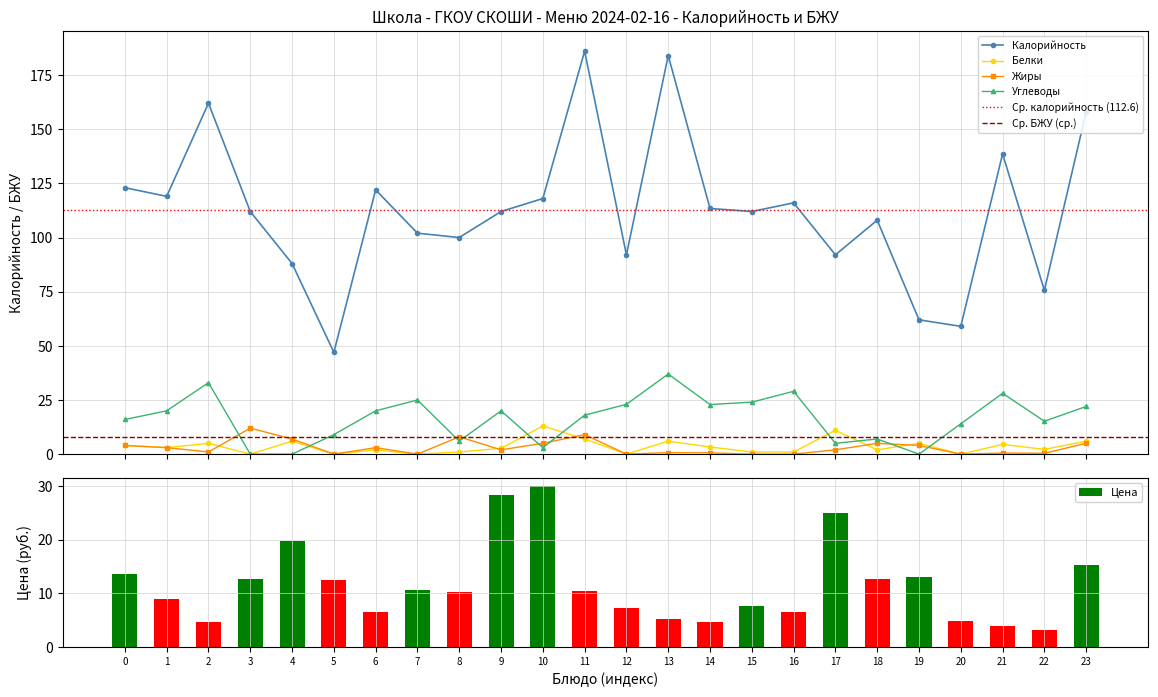

What is the difference between the maximum and minimum values in the Белки series?

13.0